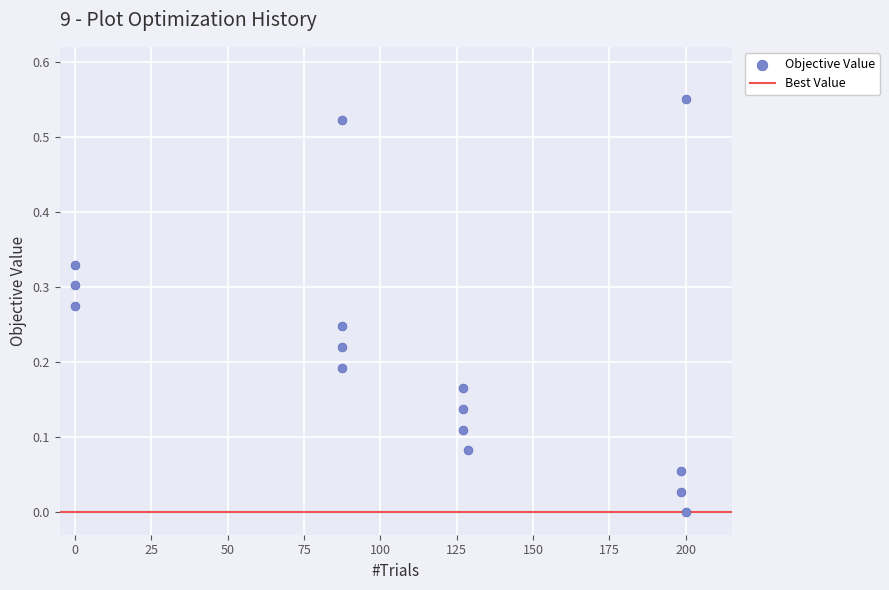

What is the range of X values (max minus min)?

200.0